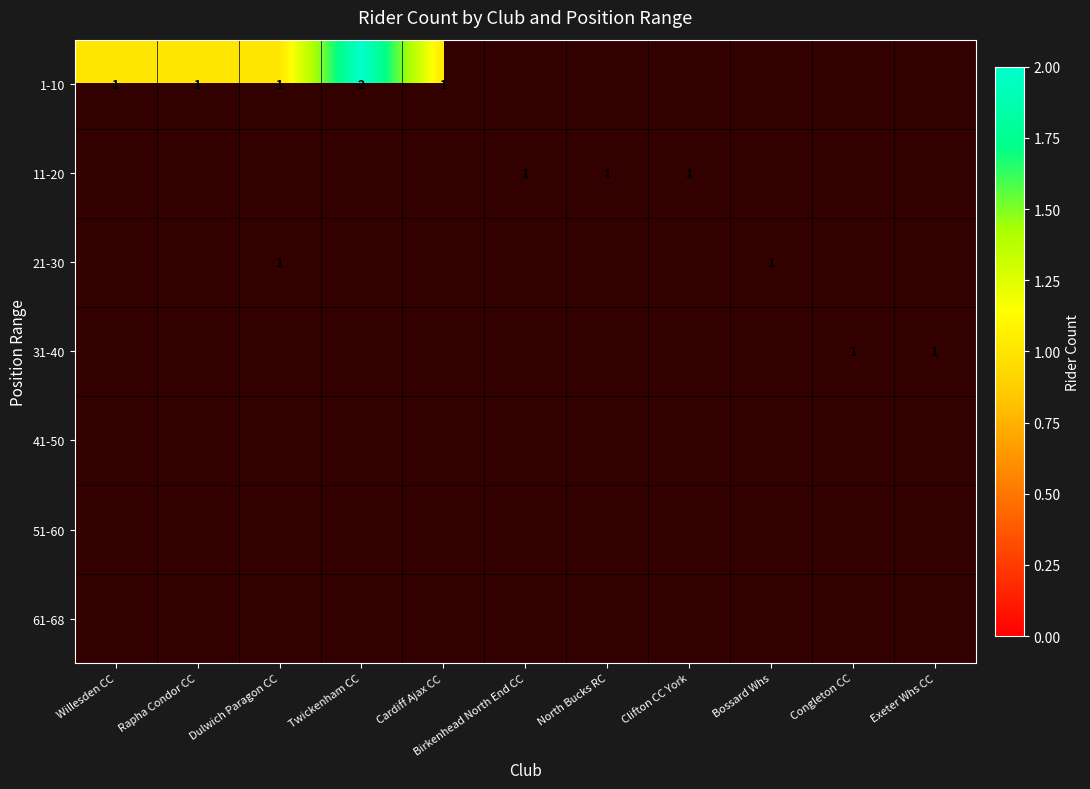

What is the minimum value shown in the chart?

1.0